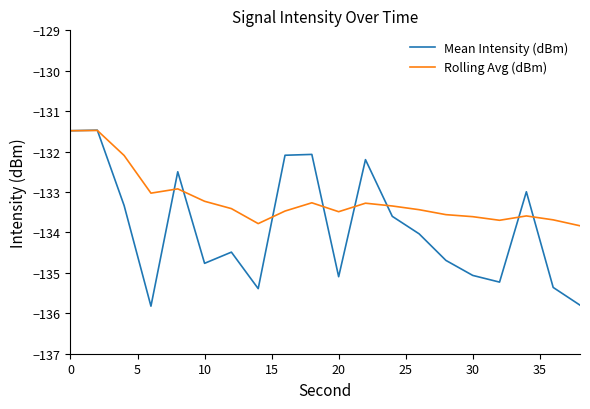

In Rolling Avg (dBm), how many points are higher than both neighbors (excluding endpoints)?

5